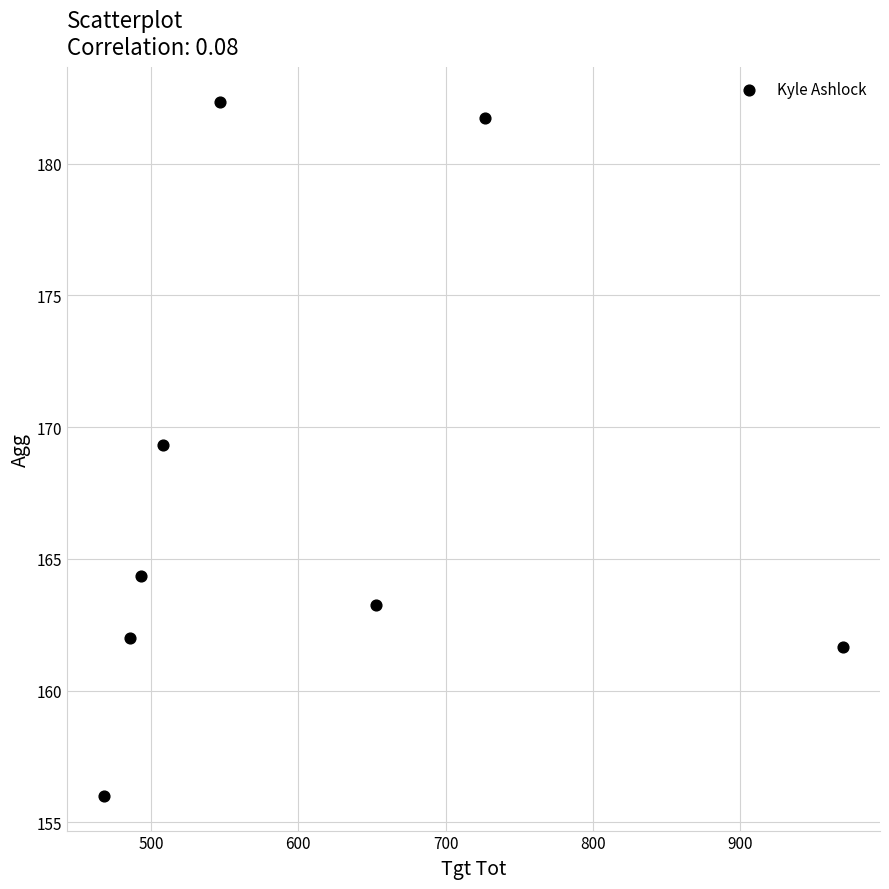

What Y value in the scatter plot is closest to 169?

169.3